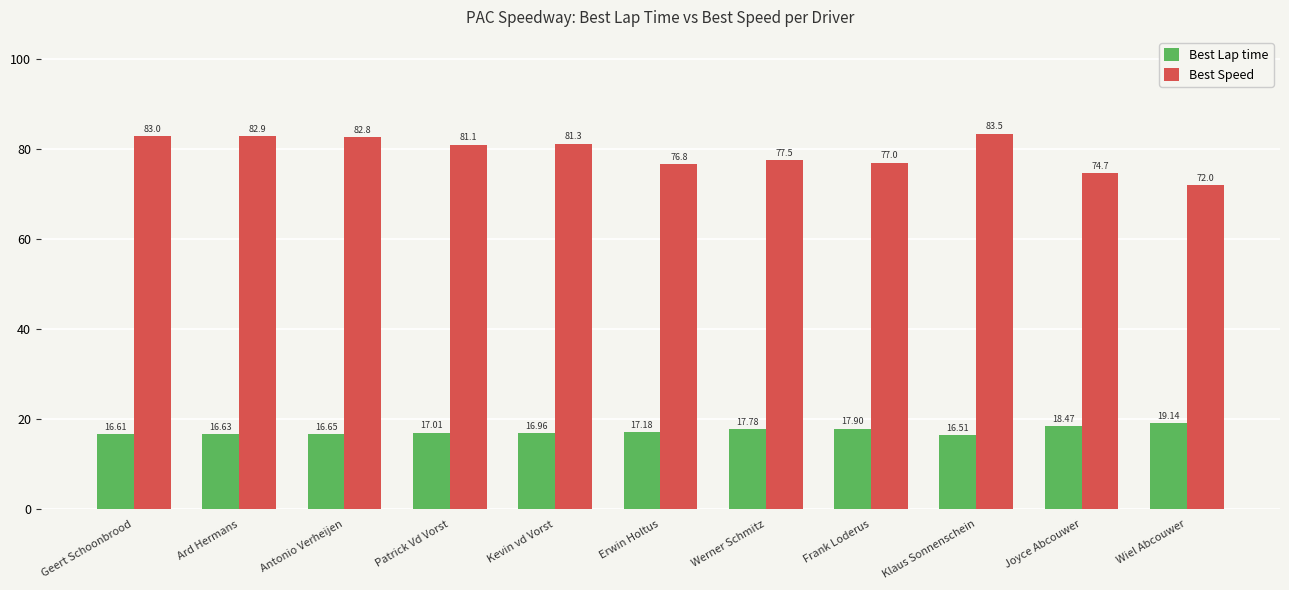

Rank the series by their maximum value, from lowest to highest.

Best Lap time, Best Speed